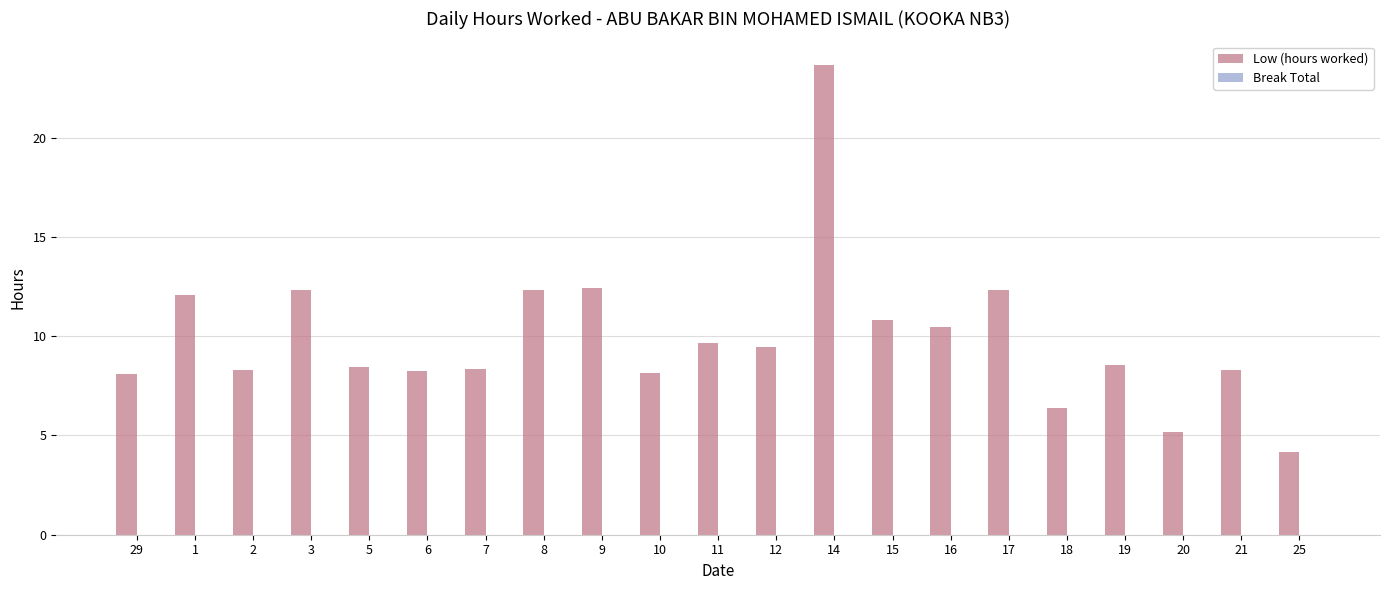

What is the label of the 20th bar from the right?

1